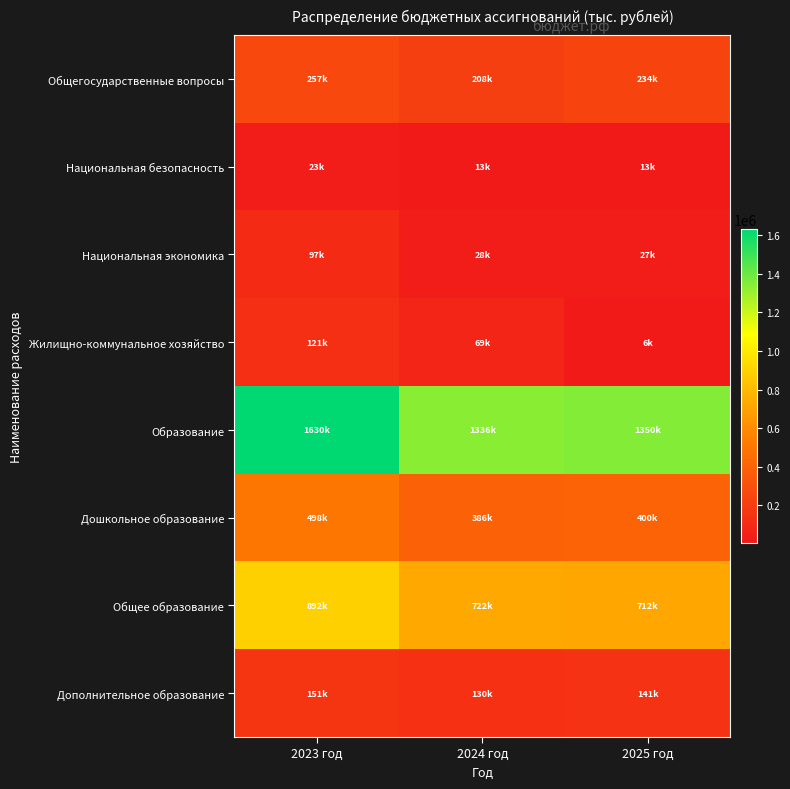

Which series has the largest total across all categories?

Образование